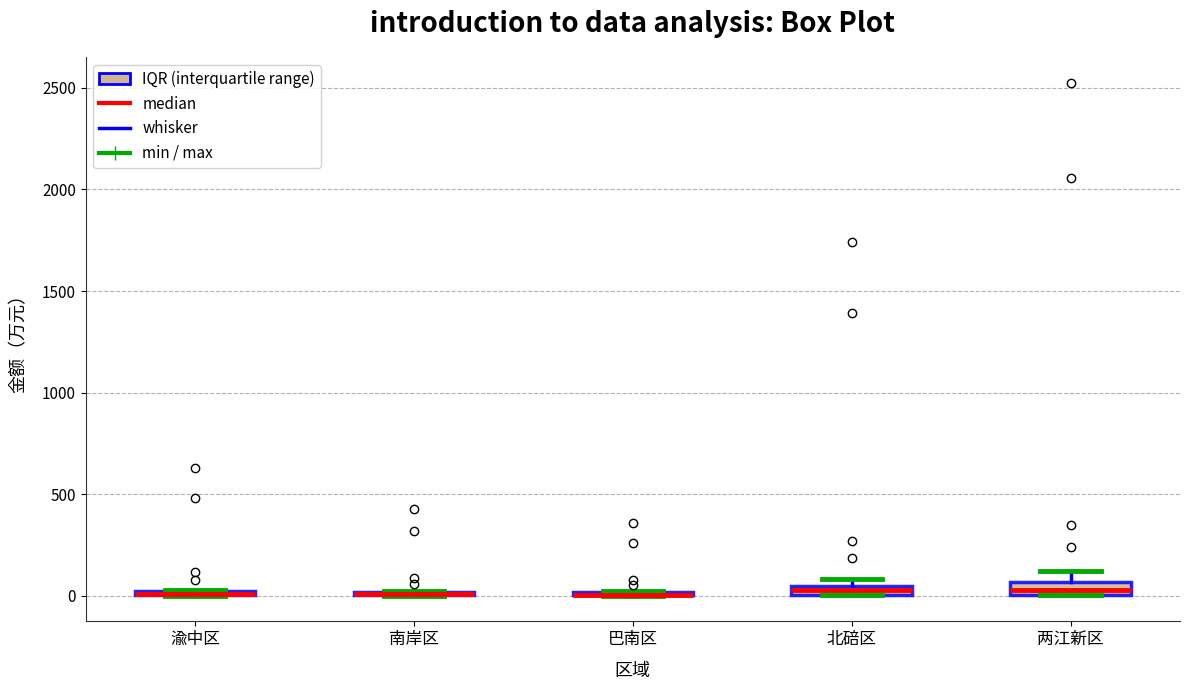

Where does the upper whisker of the box for 两江新区 end on the y-axis? The values are not printed on the chart, so give them approximately, as read against the axis.

100